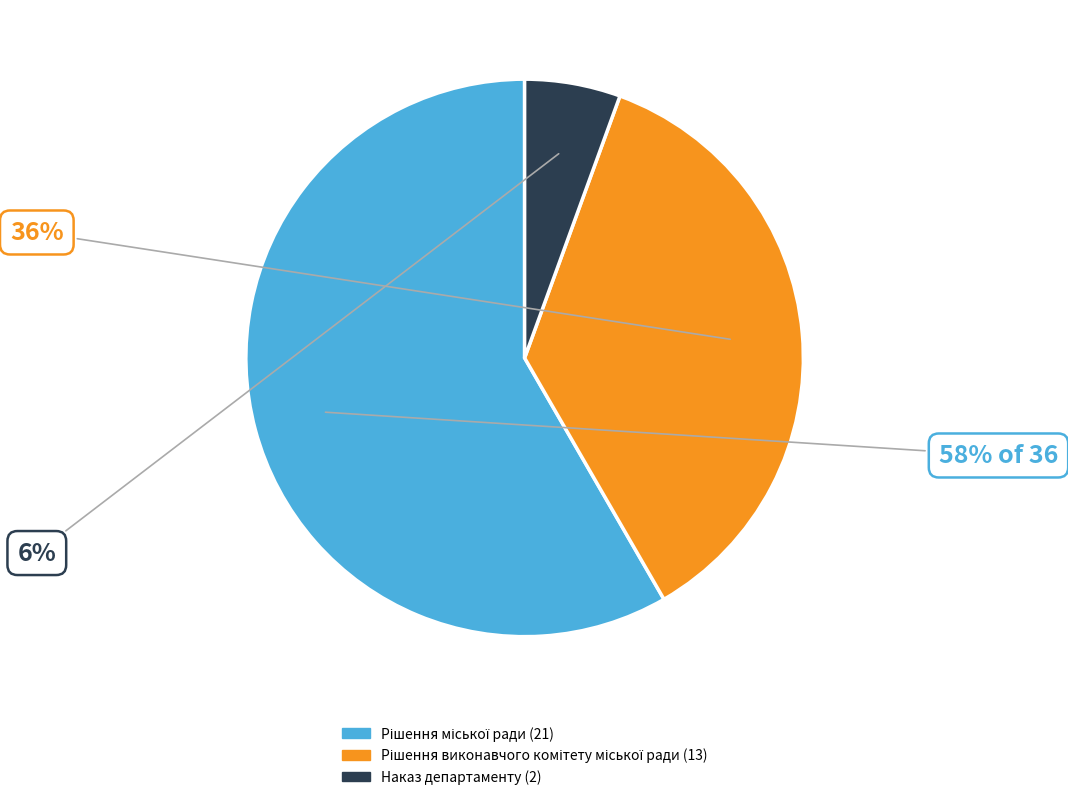

To the nearest percent, what percentage of the pie is Наказ департаменту?

6%